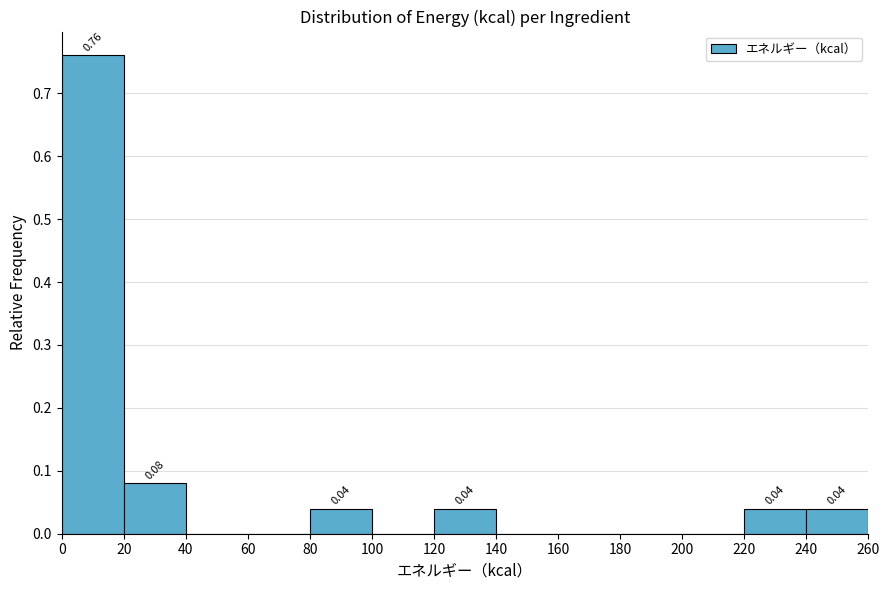

Over which range of the x-axis is the bar tallest?

0 to 20